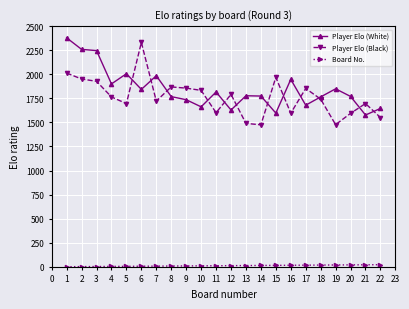

How many data points does each series have?

22